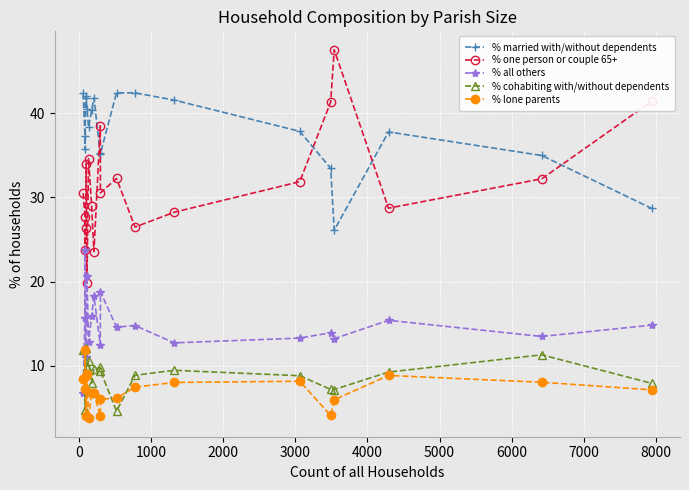

What is the highest value of the % one person or couple 65+ series?

47.5